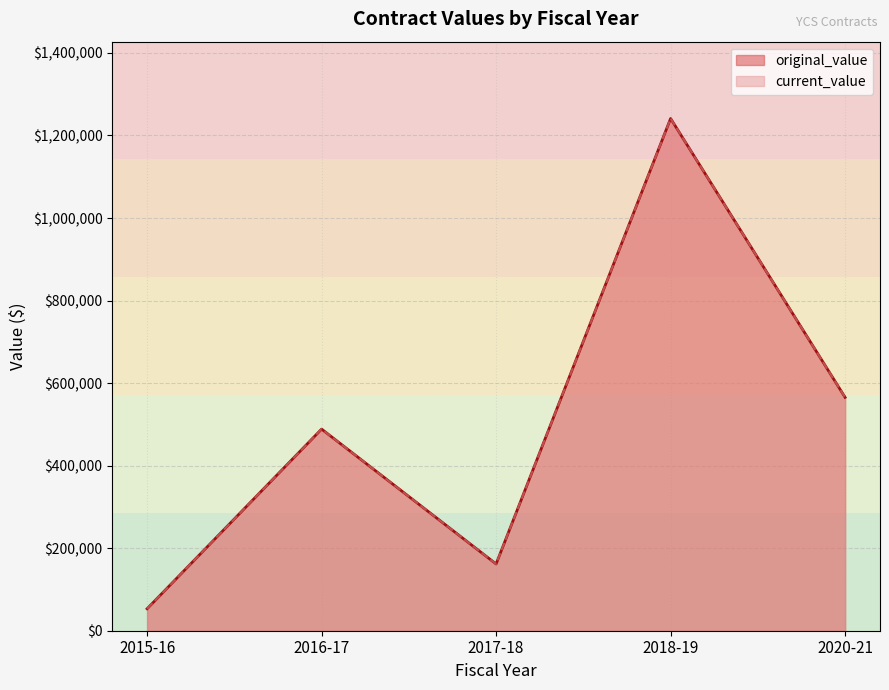

Does the chart display data point markers on the line(s)?

No